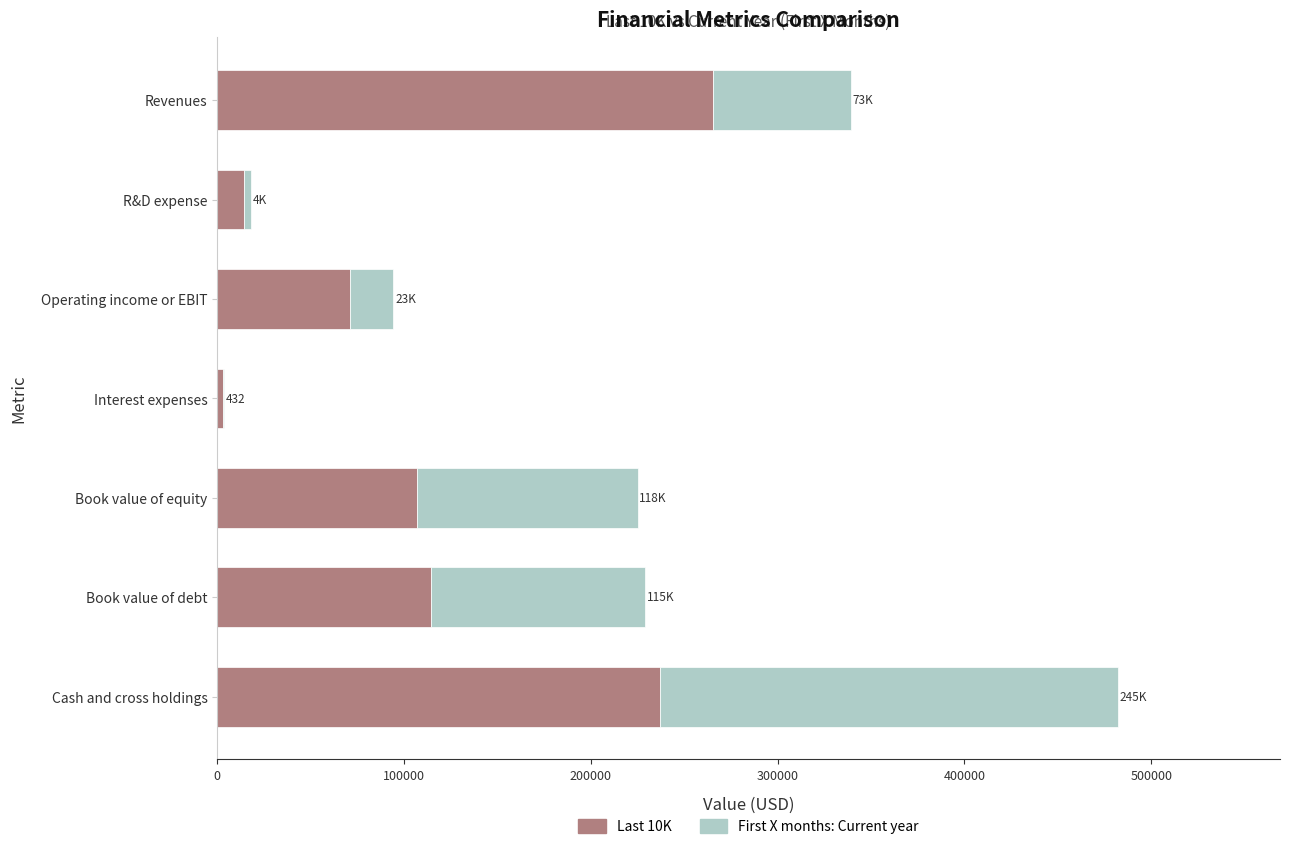

Is it true that Last 10K equals 14236 at R&D expense?

True